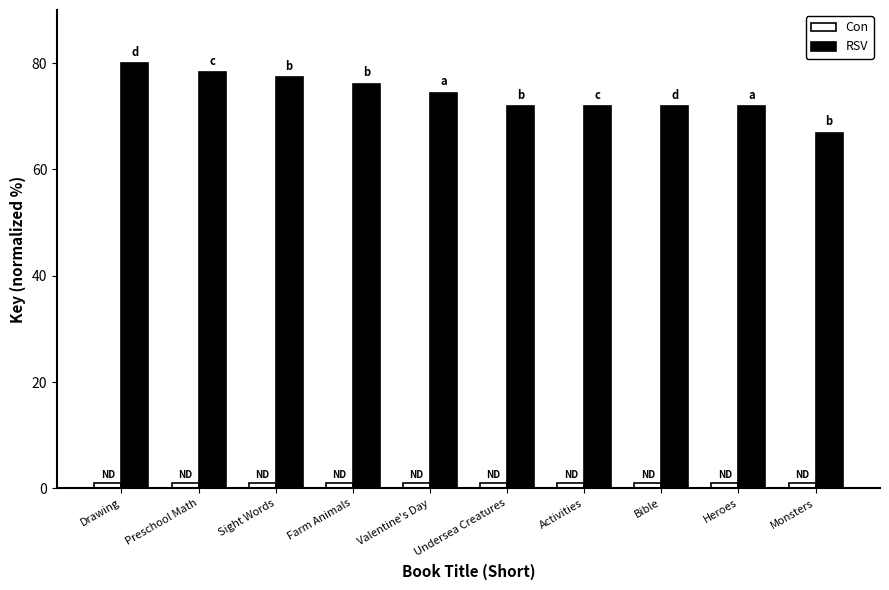

What is the label of the 10th bar from the left?

Monsters